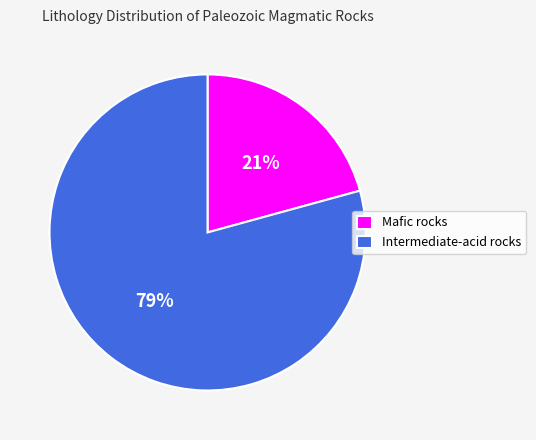

Which slice is the smallest?

Mafic rocks